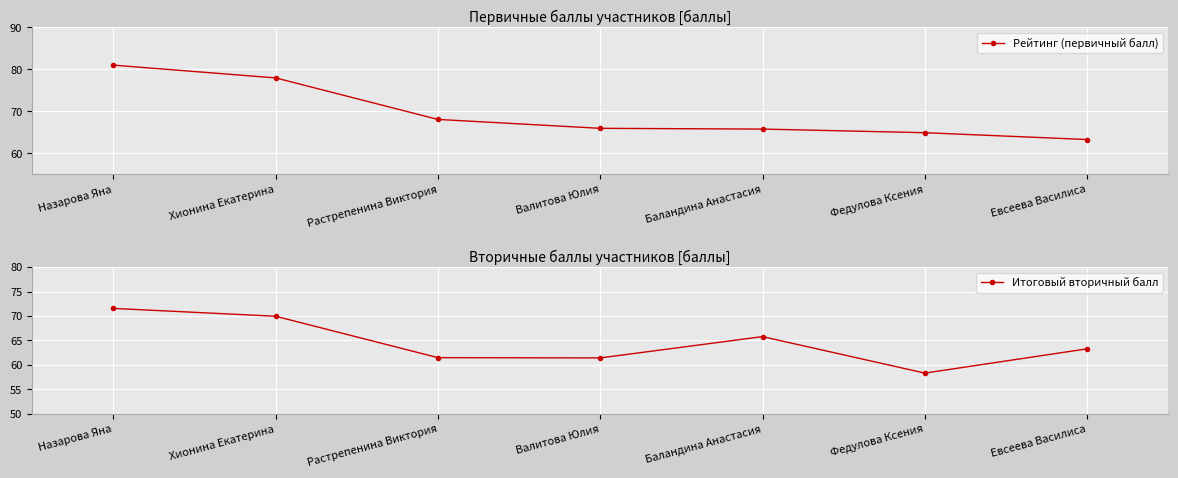

How many data points does each series have?

7